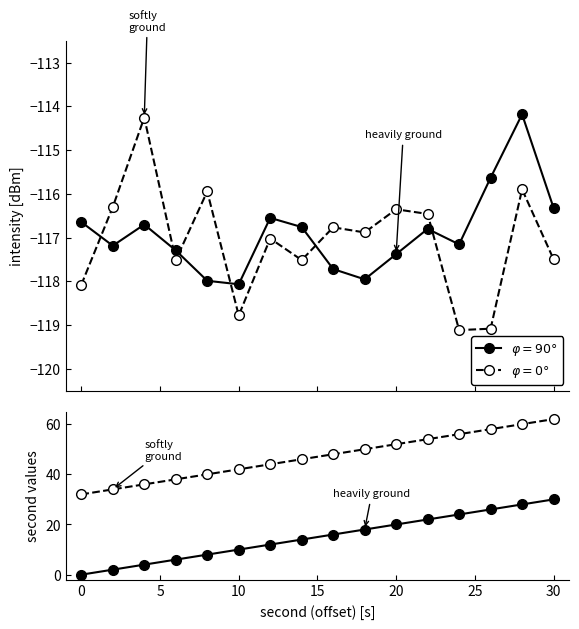

What is the difference between the maximum and minimum values in the intensity_0deg series?

4.9